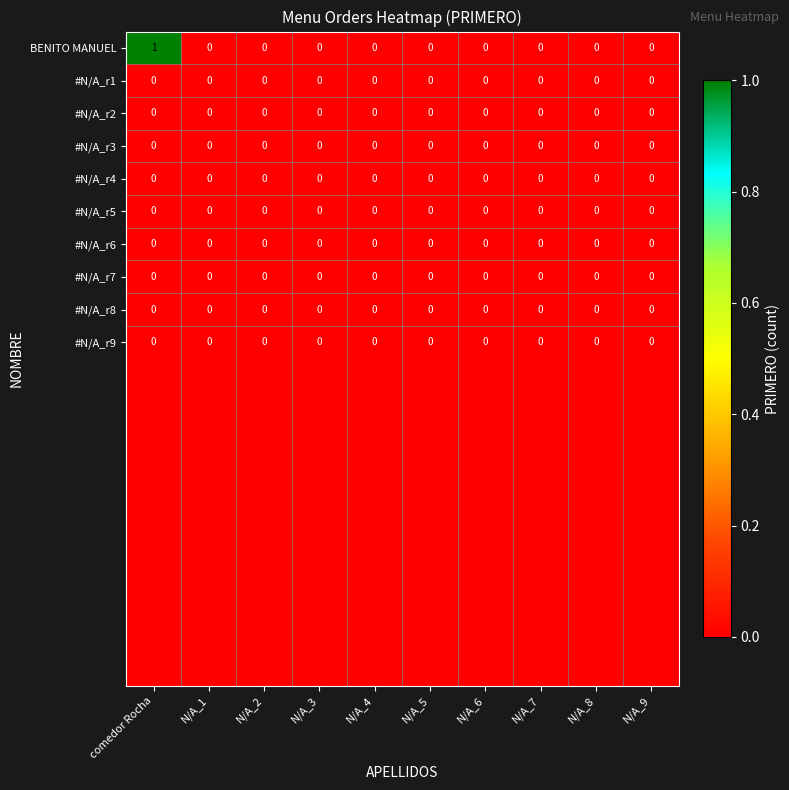

Count the number of categories in the chart.

10